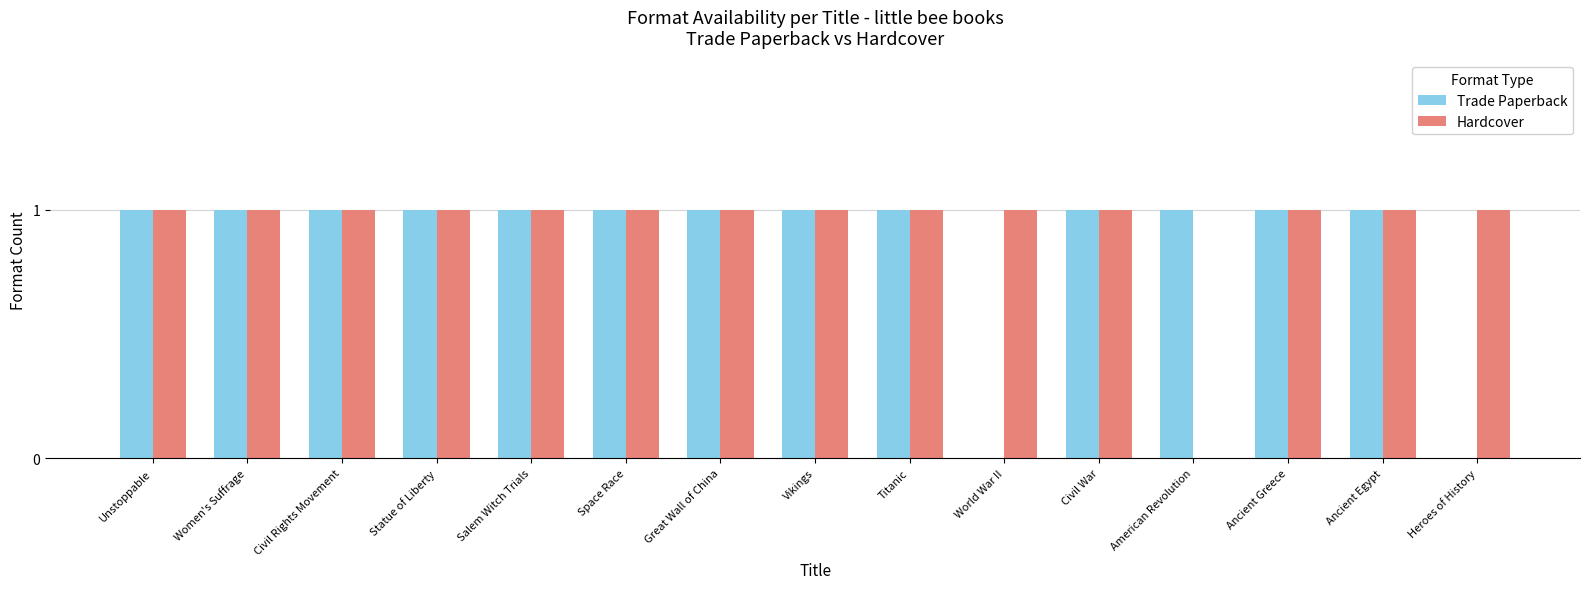

Which series changed the most between Titanic and Heroes of History?

Trade Paperback